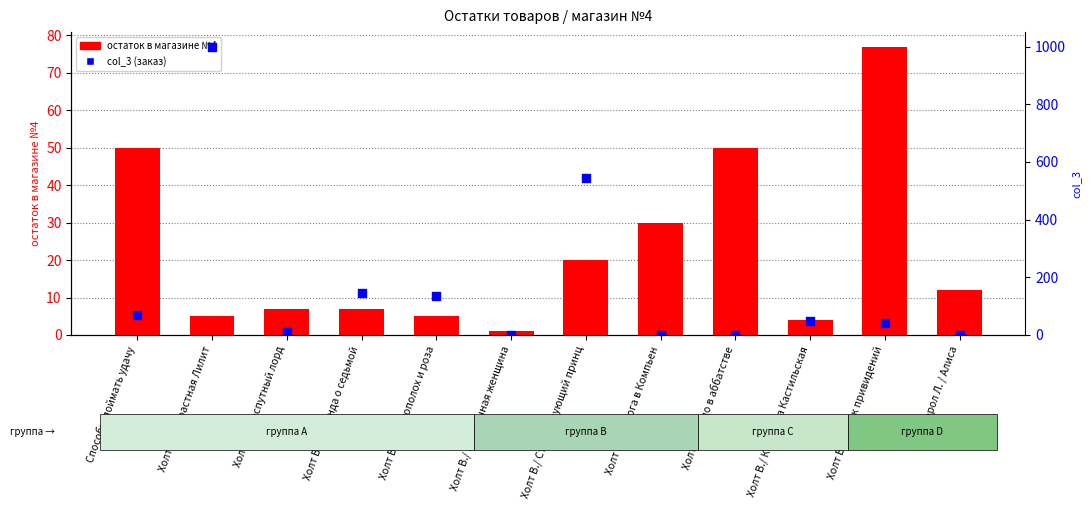

What are all the series names shown in the legend?

остаток в магазине №4, col_3 (заказ)